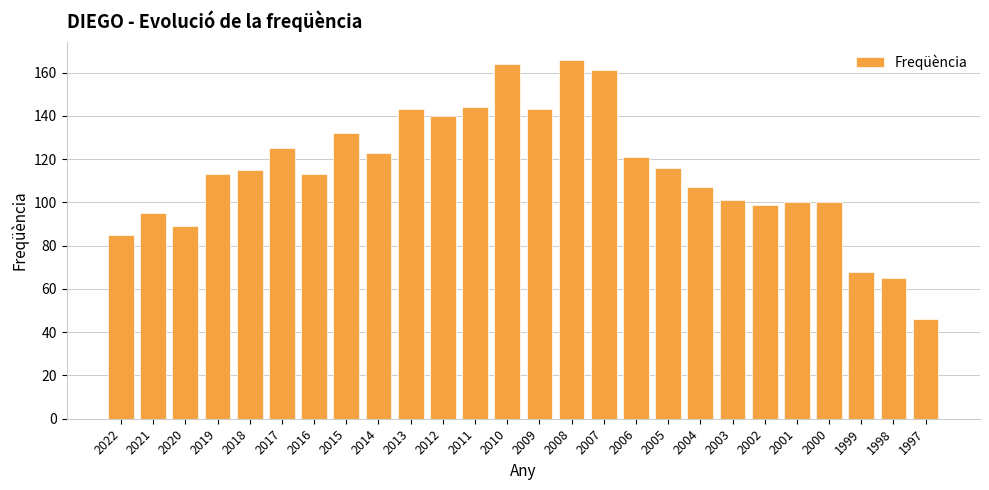

Reading left to right, extract all data points from this chart.

85	95	89	113	115	125	113	132	123	143	140	144	164	143	166	161	121	116	107	101	99	100	100	68	65	46